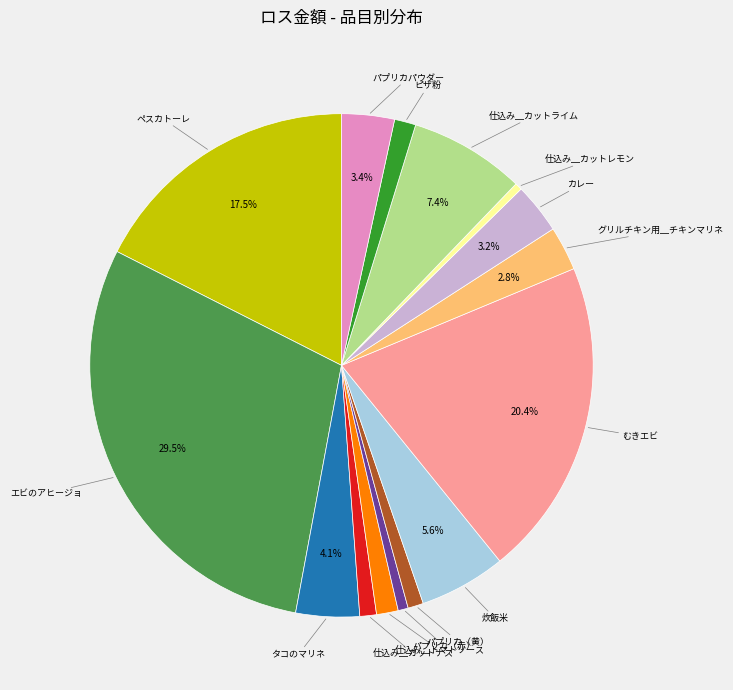

How much of the chart is everything except パプリカパウダー?

96.6%